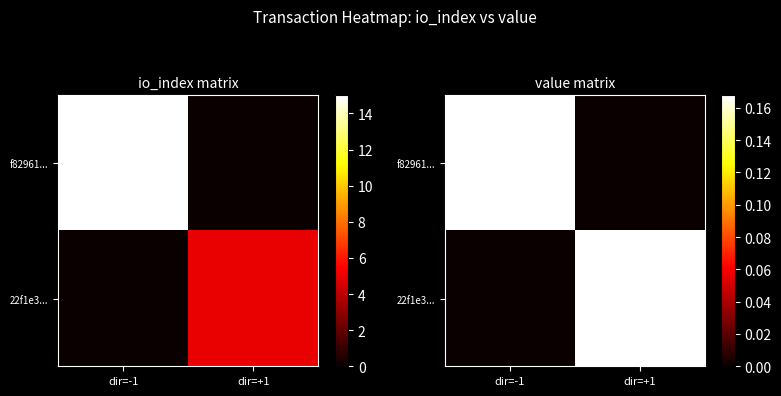

What is the difference between the maximum and minimum values in the f82961... series?

0.2